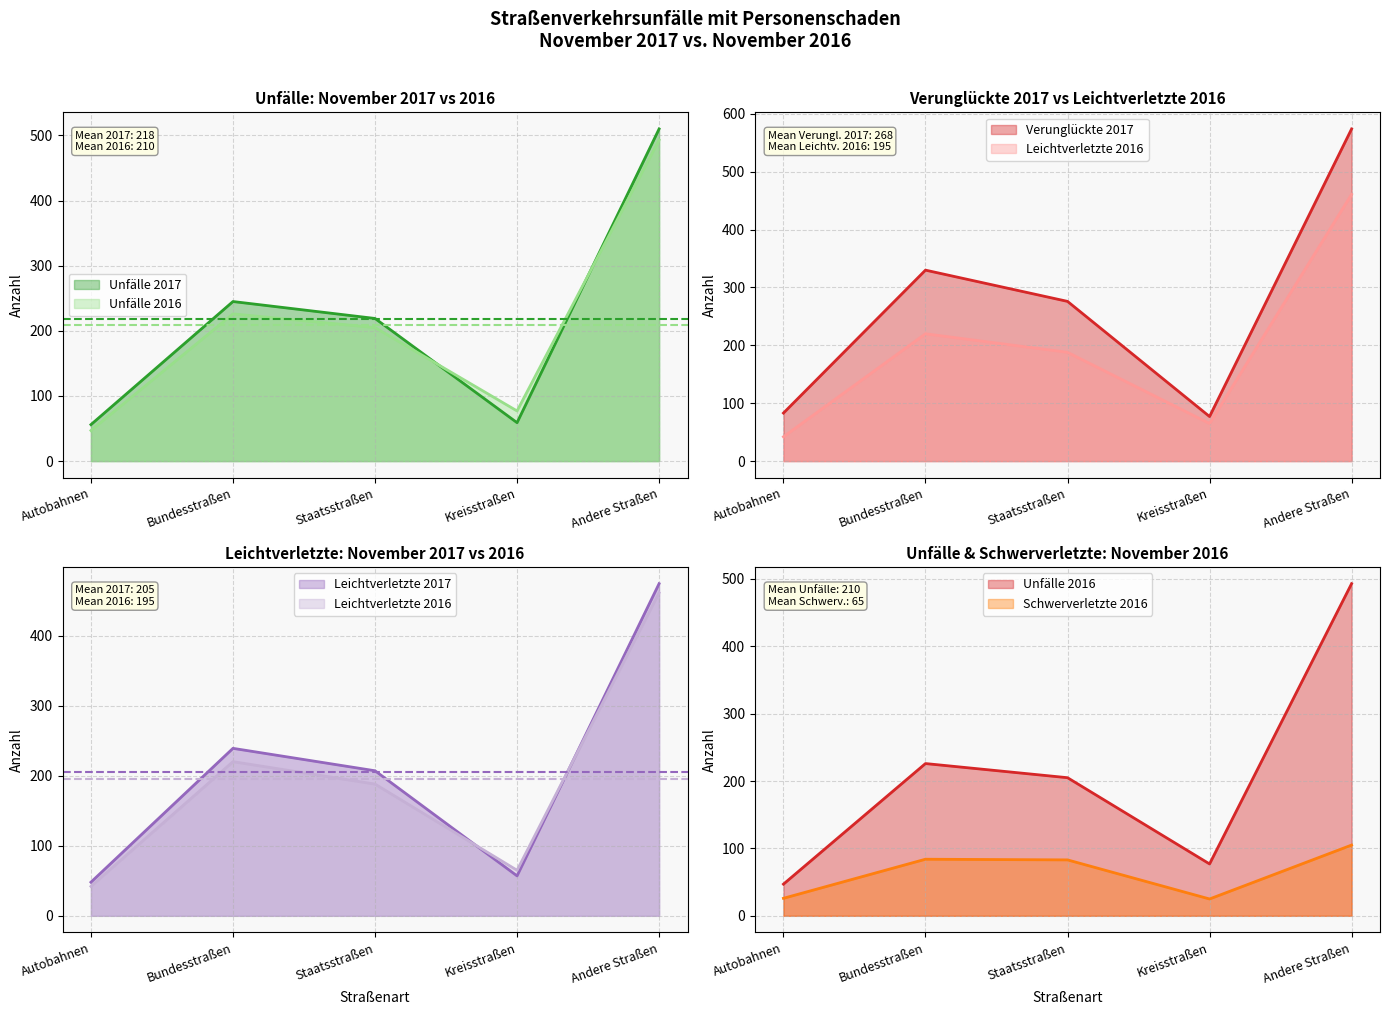

List the labels in order of Verunglückte 2017 value, largest first.

Andere Straßen, Bundesstraßen, Staatsstraßen, Autobahnen, Kreisstraßen